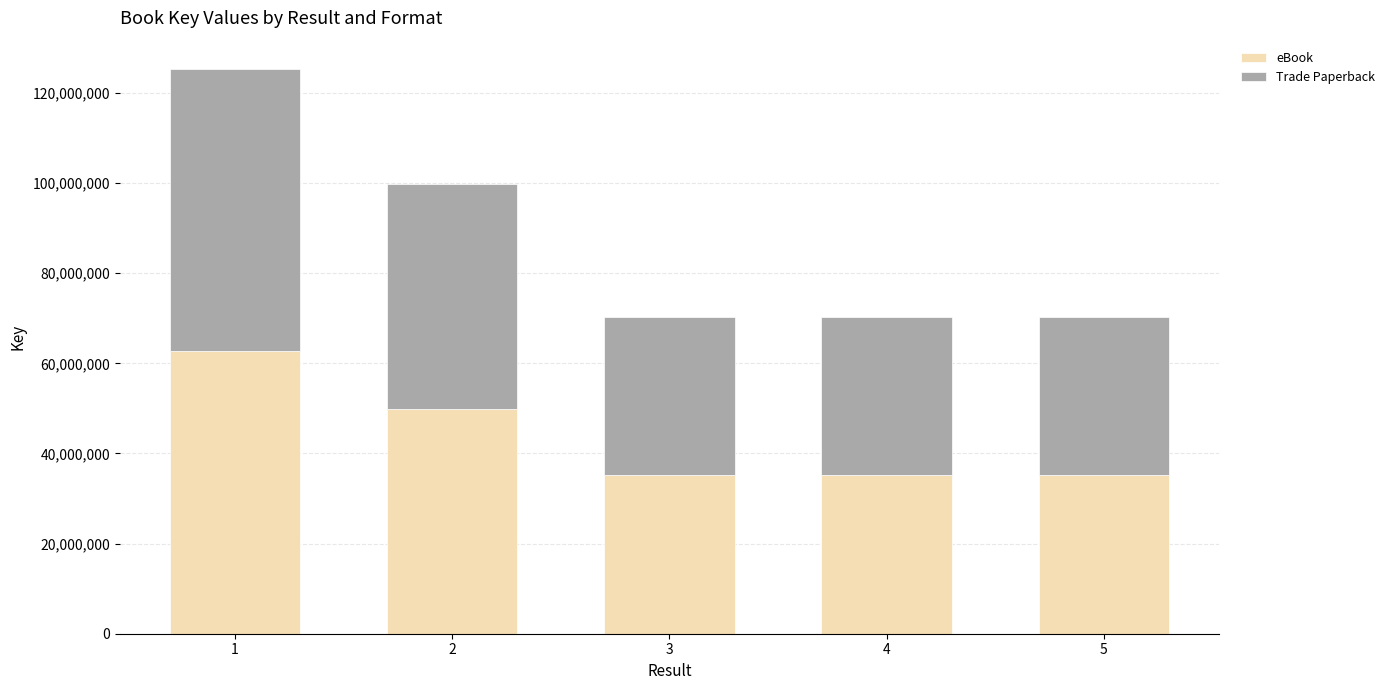

What is the difference between the maximum and minimum values in the eBook series?

27500437